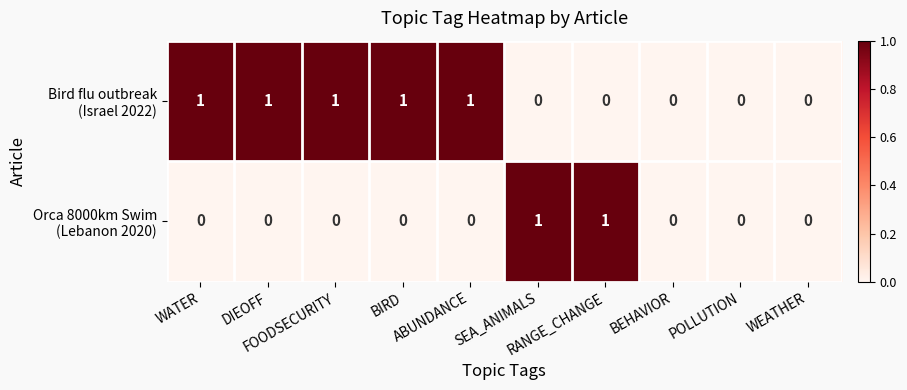

Count the number of data series in this chart.

2